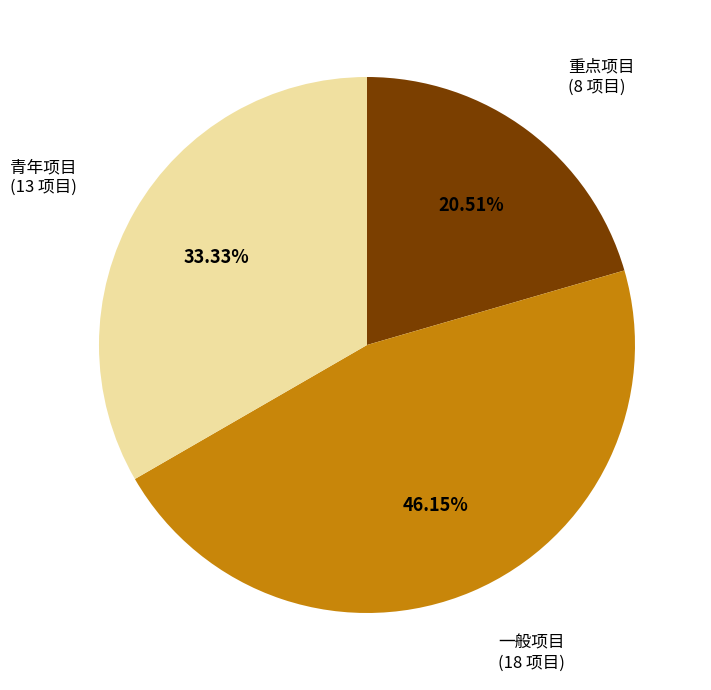

The 重点项目 slice represents 32% of the pie. True or false?

False